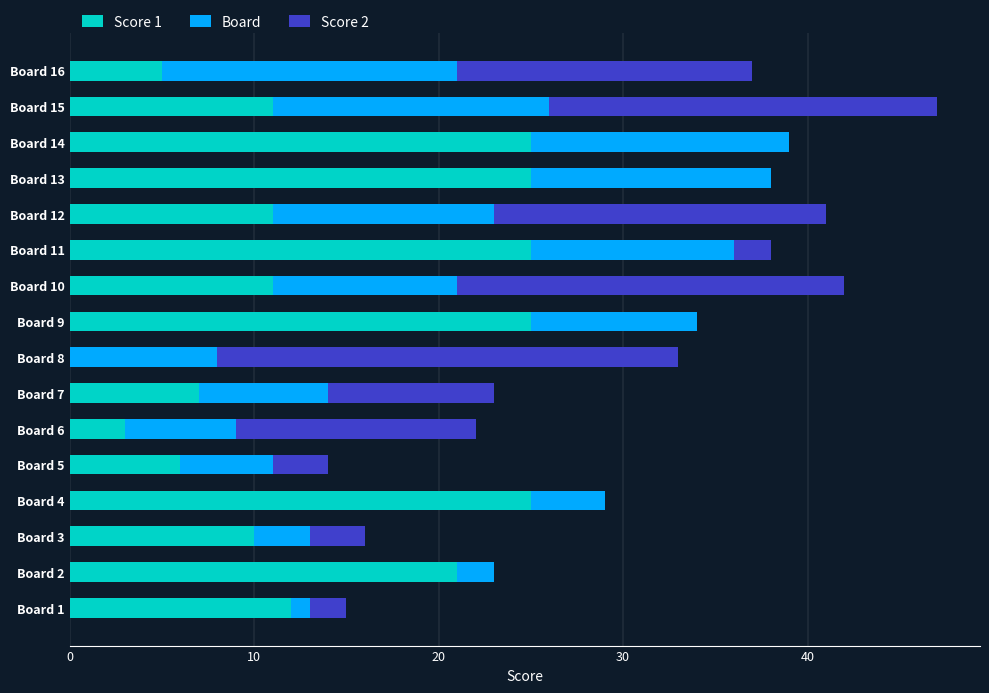

At which category is the sum across all series the highest?

Board 15